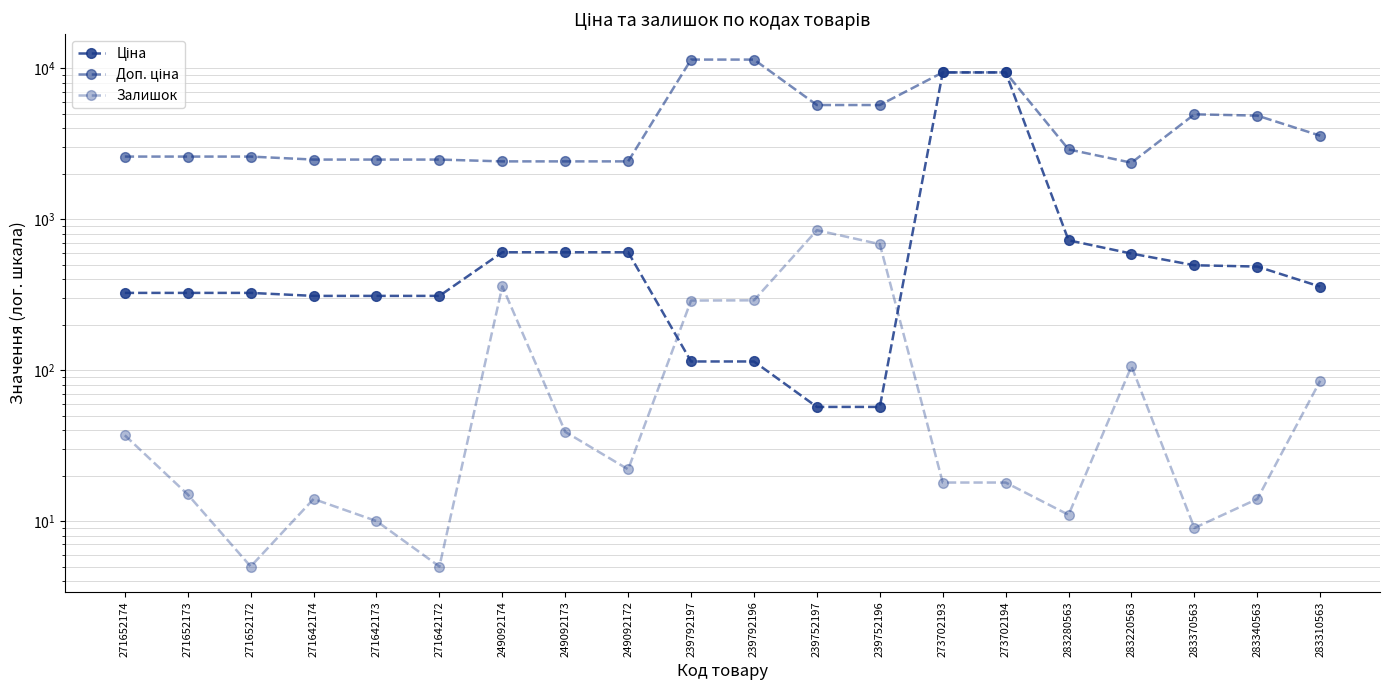

At which label does Ціна first exceed 357?

249092174